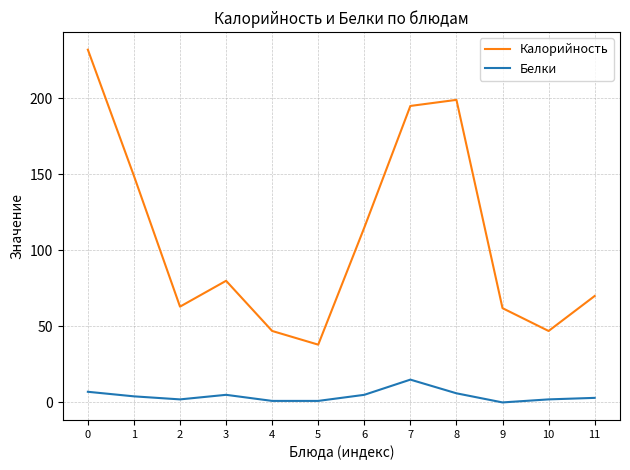

At 3, list the series in order from largest to smallest.

Калорийность, Белки